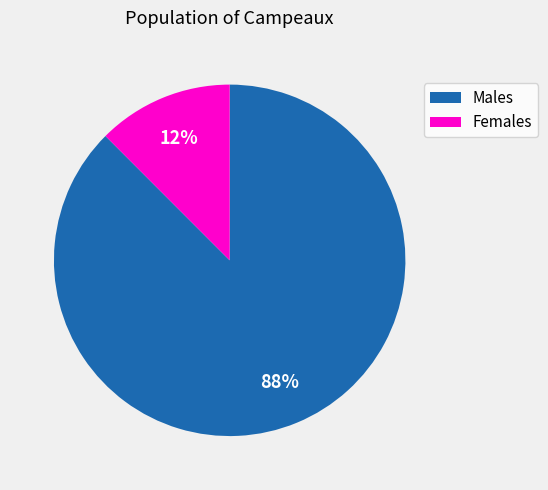

Does any single category account for the majority?

Yes